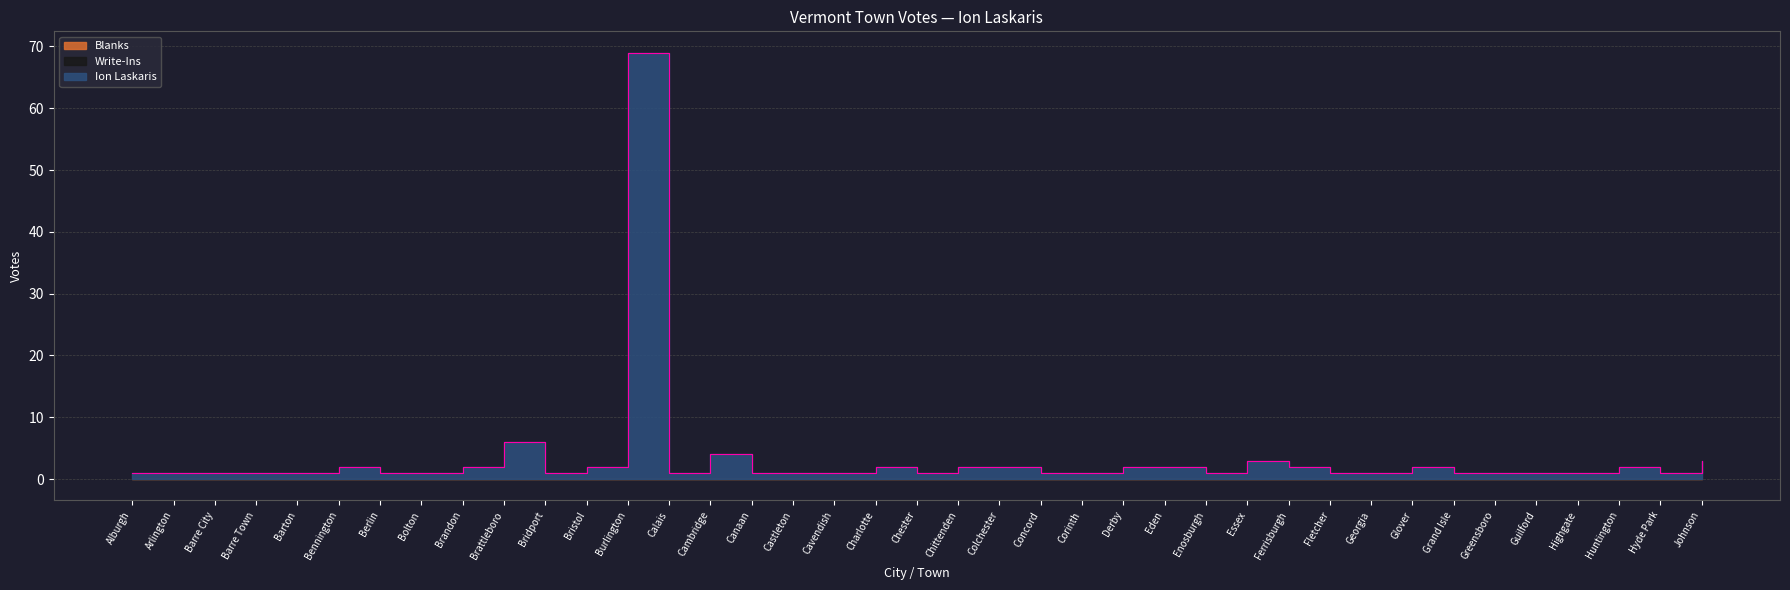

True or false: Ion Laskaris and Write-Ins cross at least once.

False